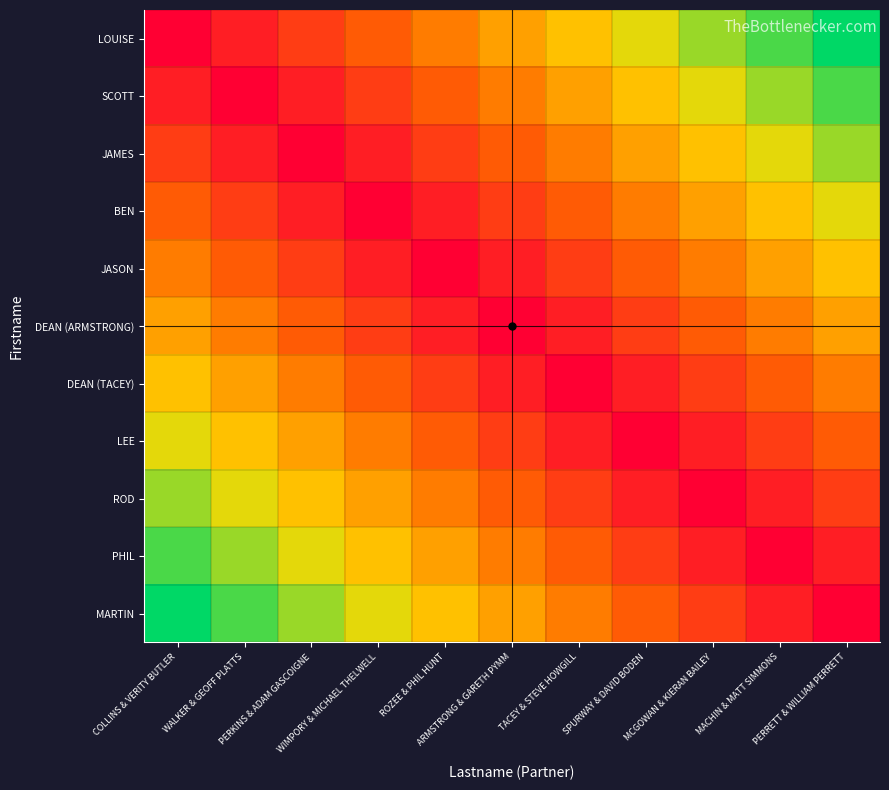

At which category does the chart reach its peak across all series?

PERRETT & WILLIAM PERRETT